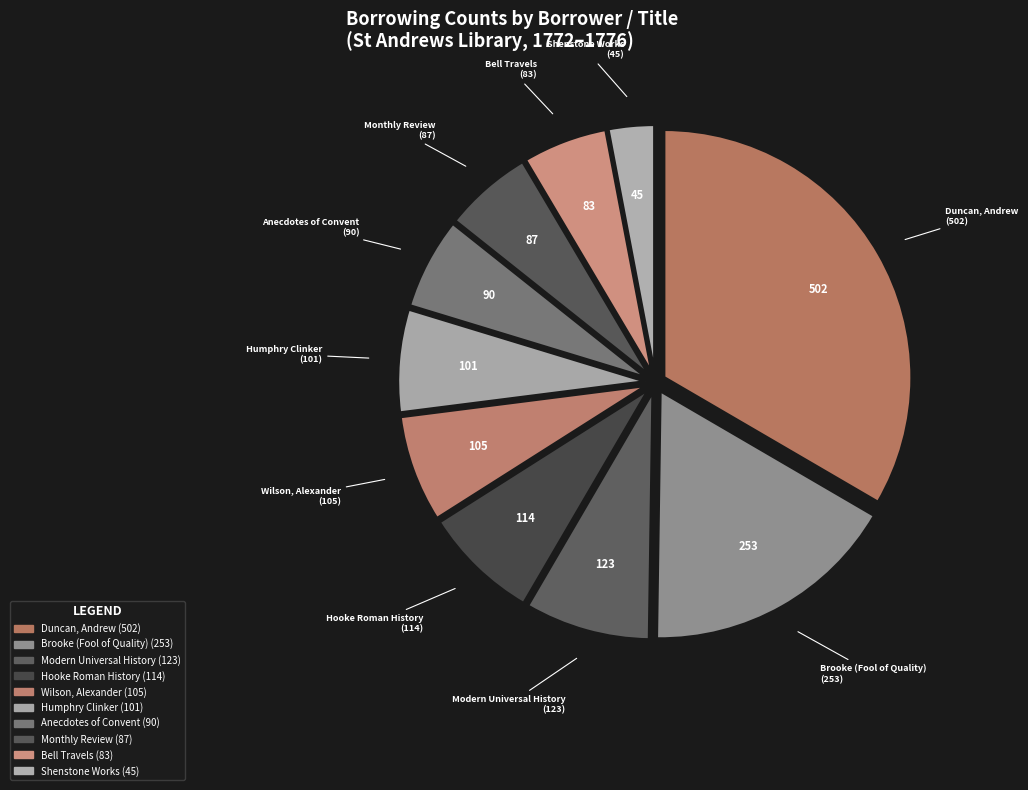

The Brooke (Fool of Quality) slice represents 17% of the pie. True or false?

True